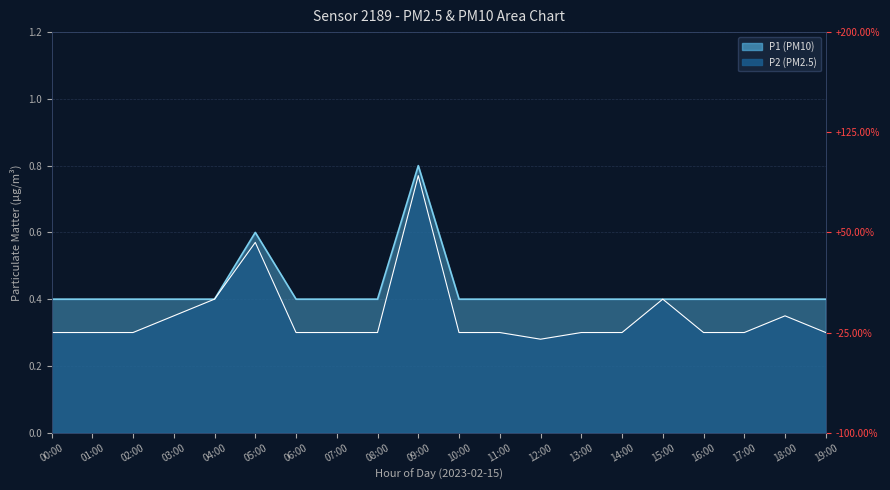

How many lines are shown in the chart?

2